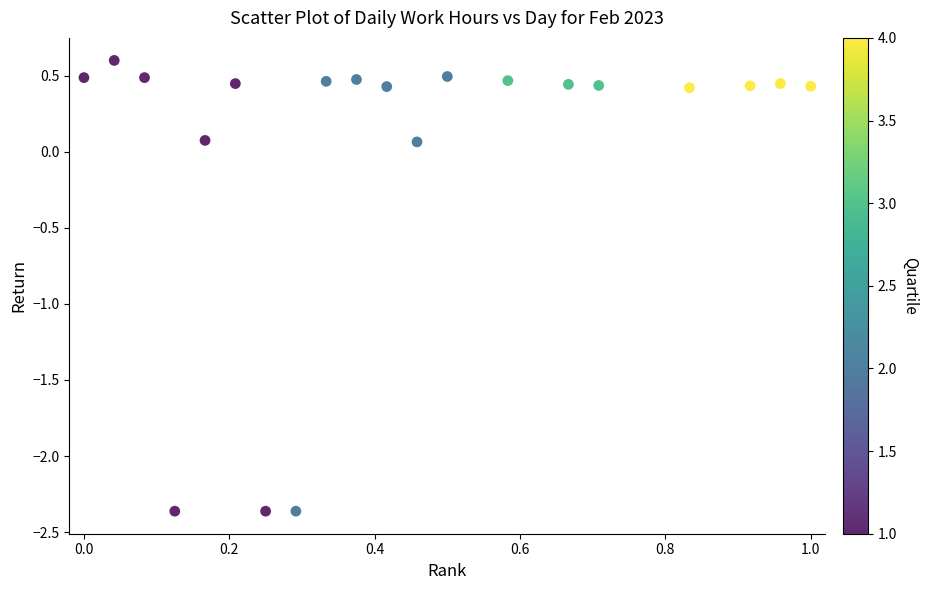

What is the range of X values (max minus min)?

1.0